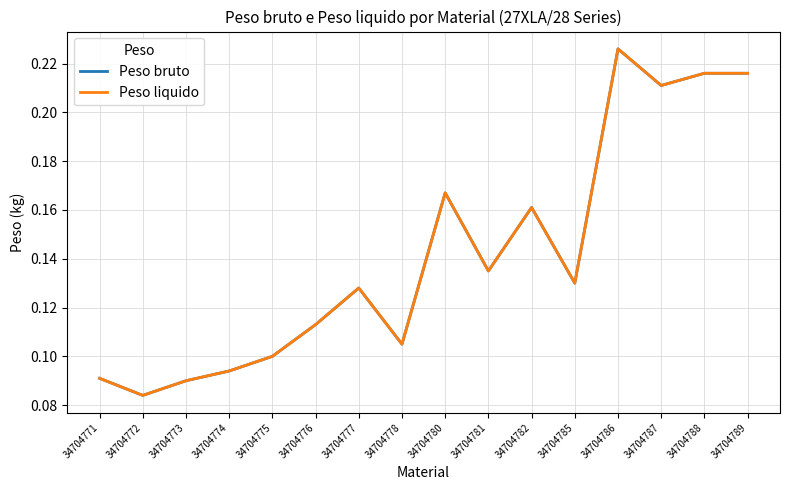

Does the chart have visible grid lines?

Yes